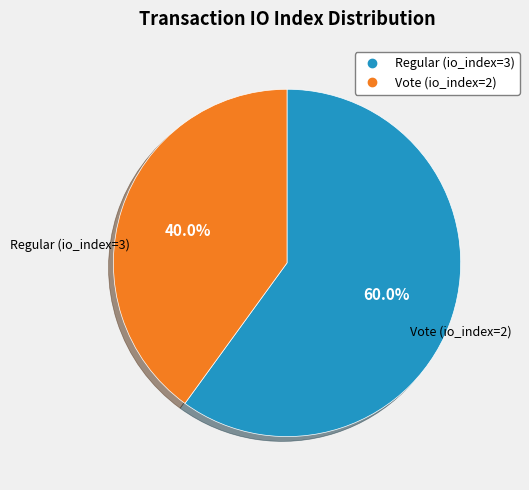

Which category has the biggest portion of the pie?

Regular (io_index=3)